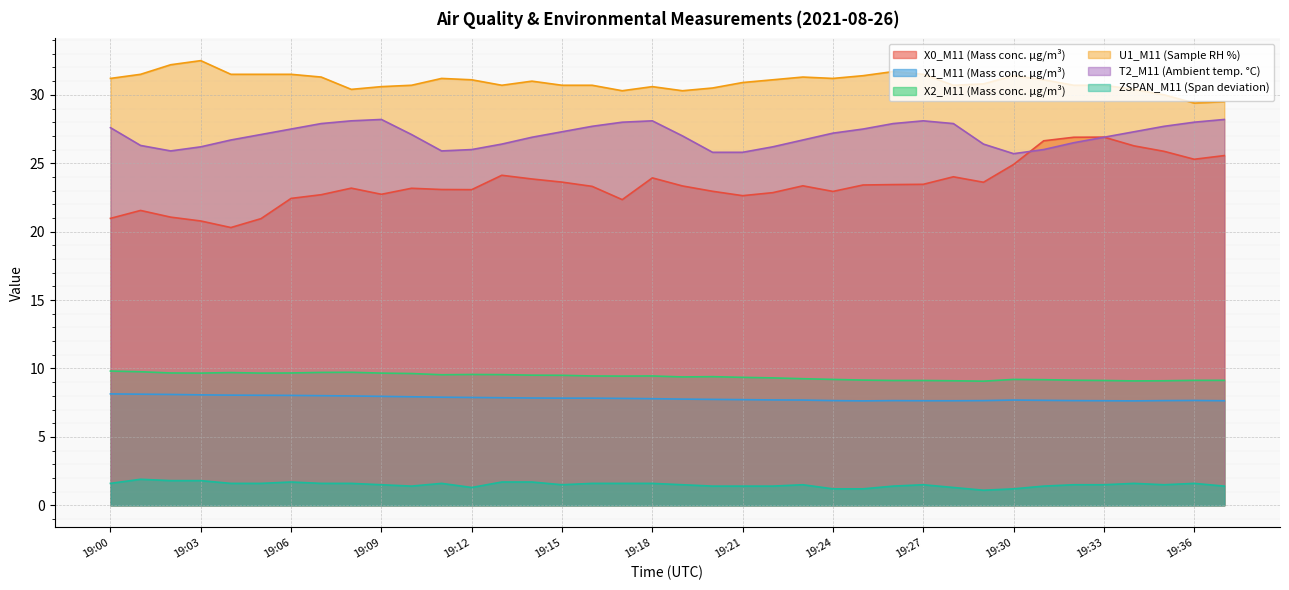

Is the value of X0_M11 (Mass conc. μg/m³) at 19:08 greater than the value of U1_M11 (Sample RH %) at 19:24?

No